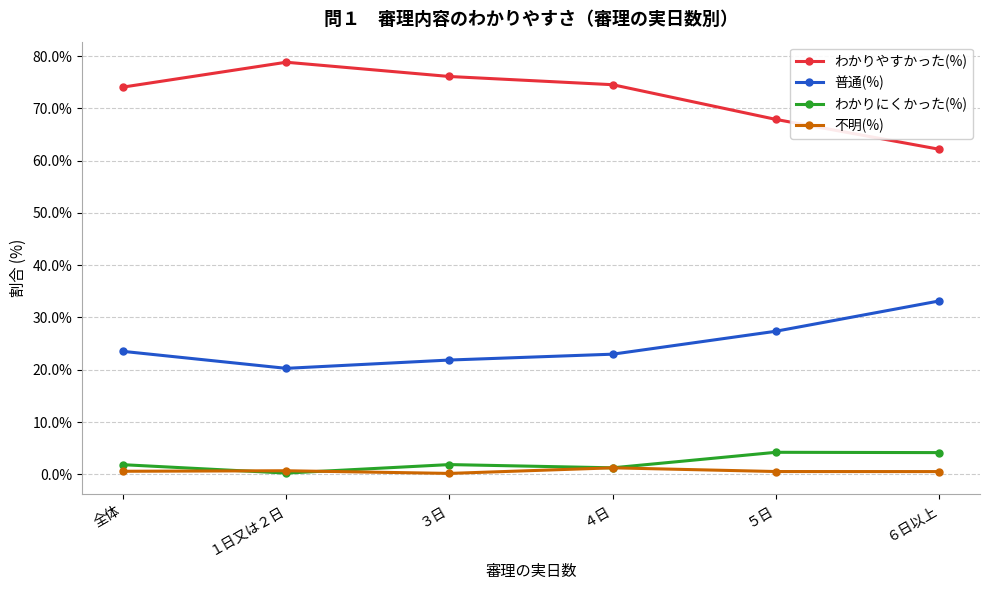

At which label is わかりやすかった(%) closest to 70?

５日